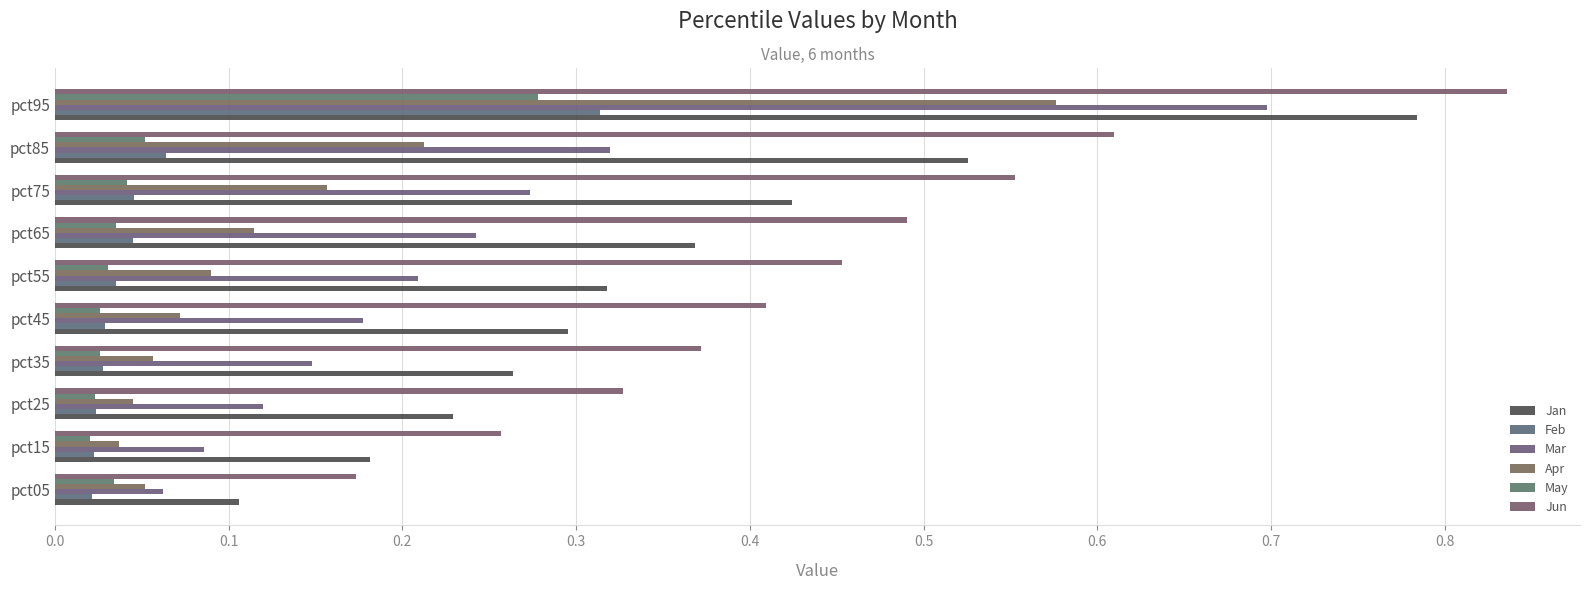

How many distinct data groups are displayed?

6